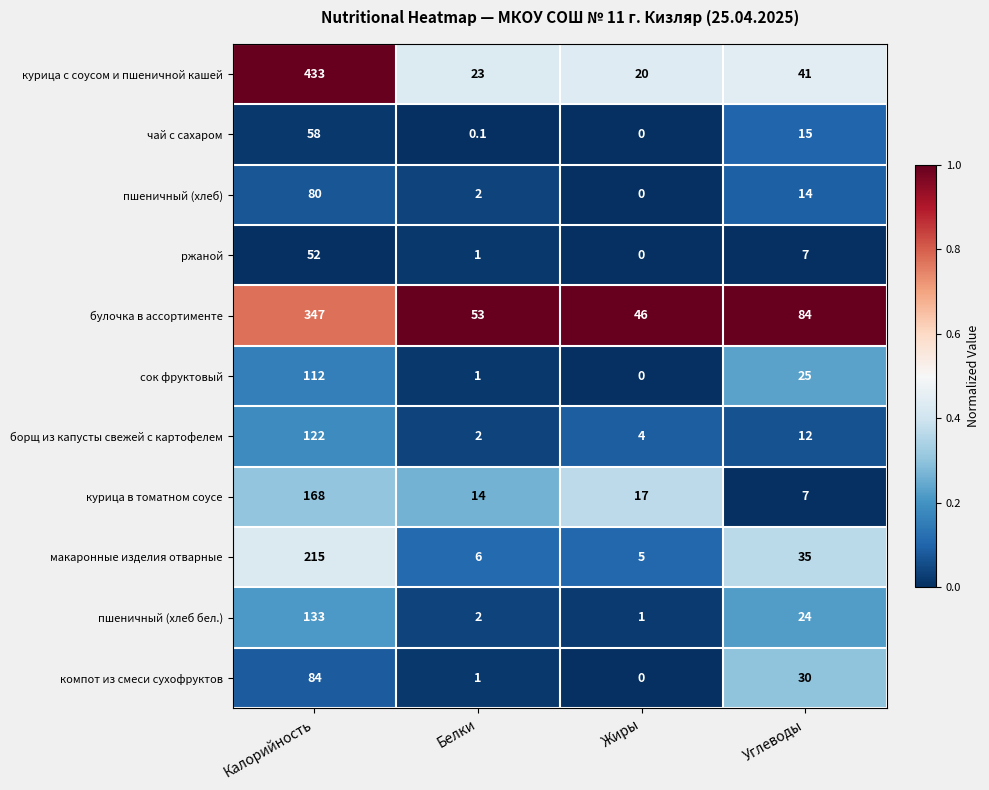

What value does the булочка в ассортименте series have at Жиры?

46.0